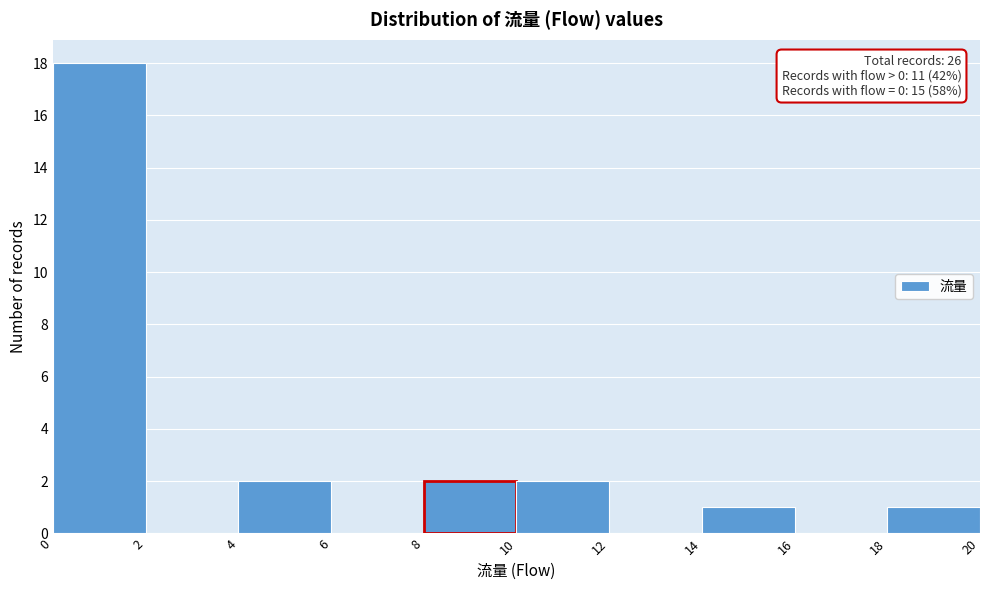

Over which range of the x-axis is the bar tallest?

0 to 2